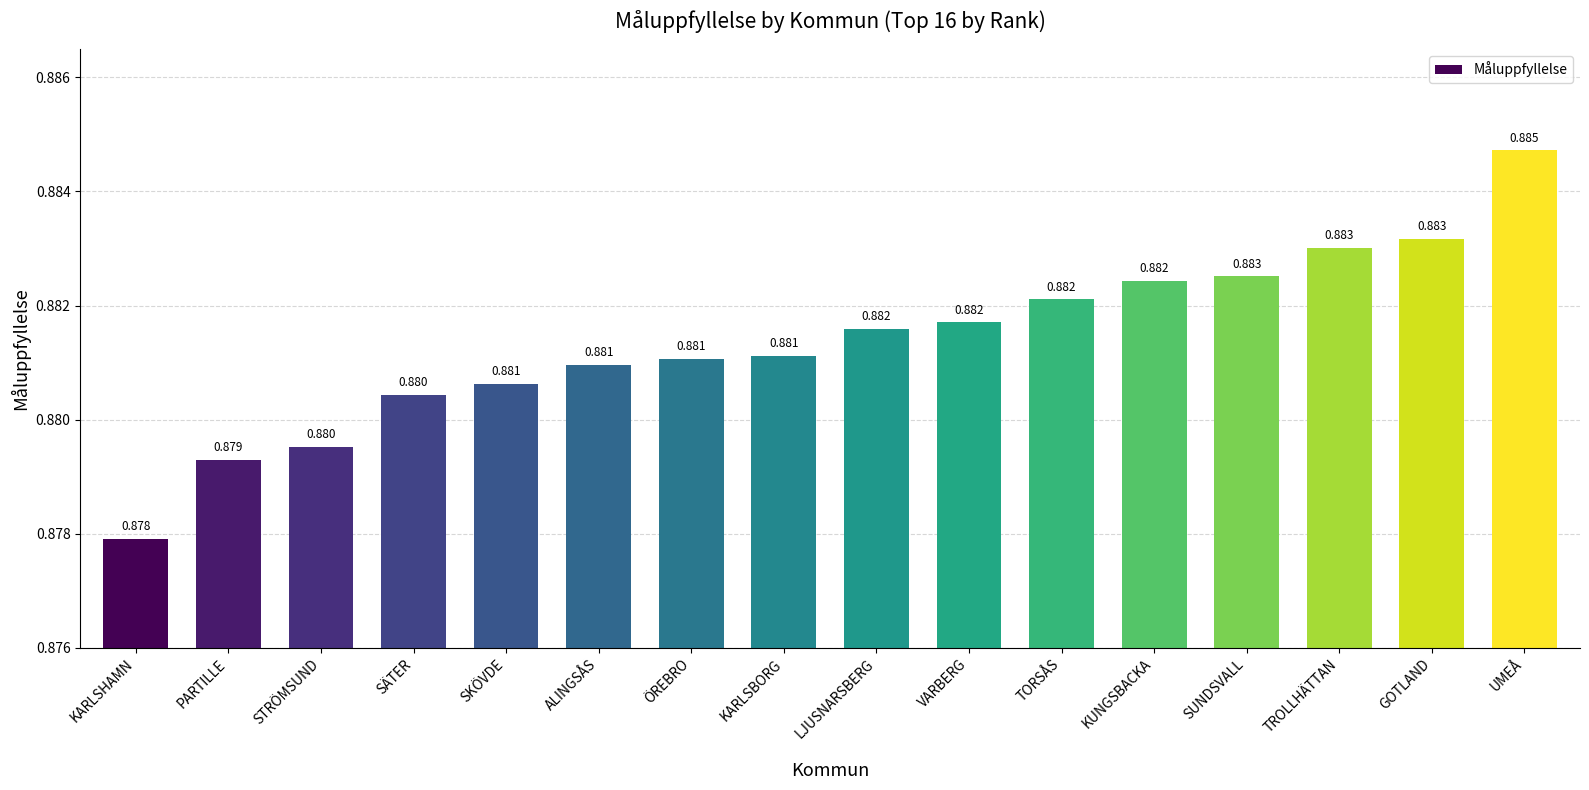

Are the bars grouped side by side (vs. stacked)?

No